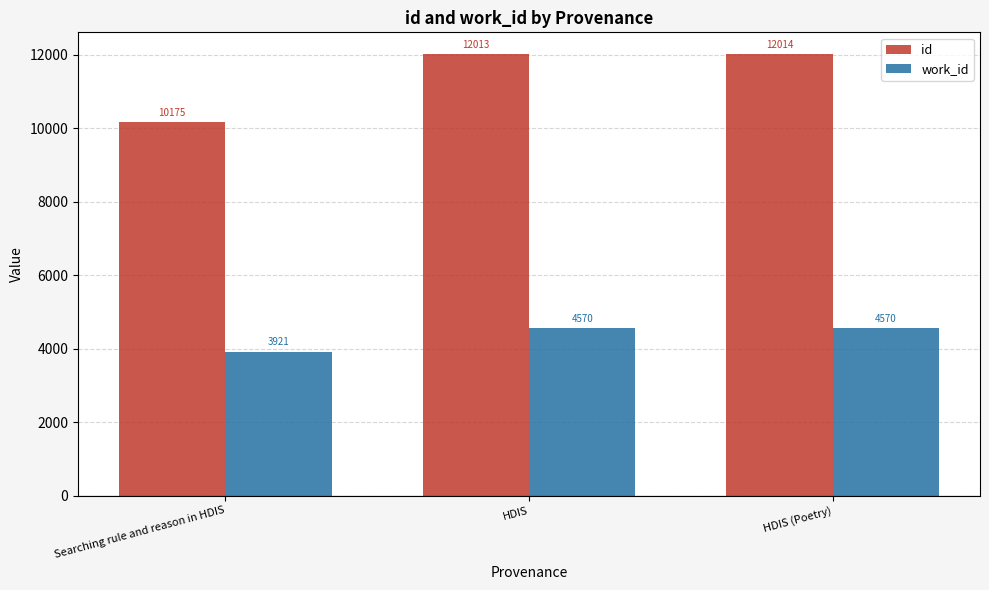

How many values in the id series are below 12013?

1